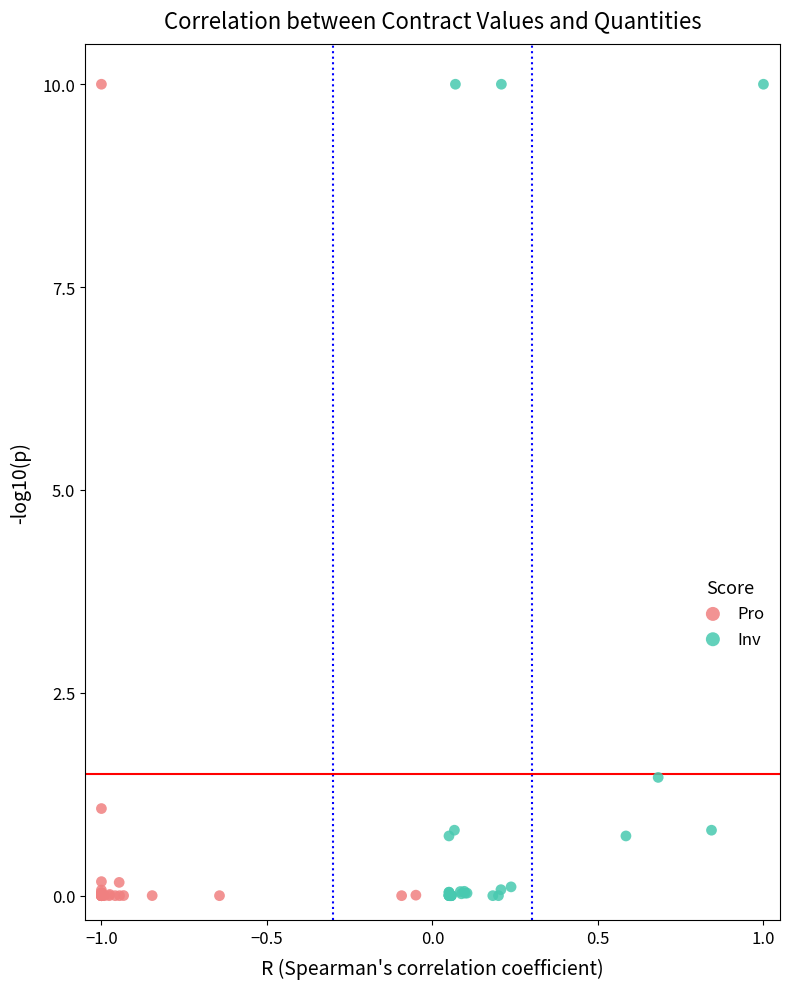

What are all the series names shown in the legend?

Pro, Inv